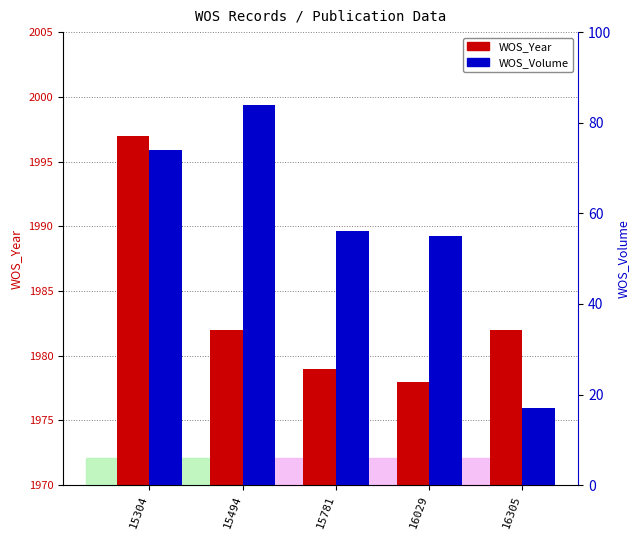

How many groups of bars are there?

5